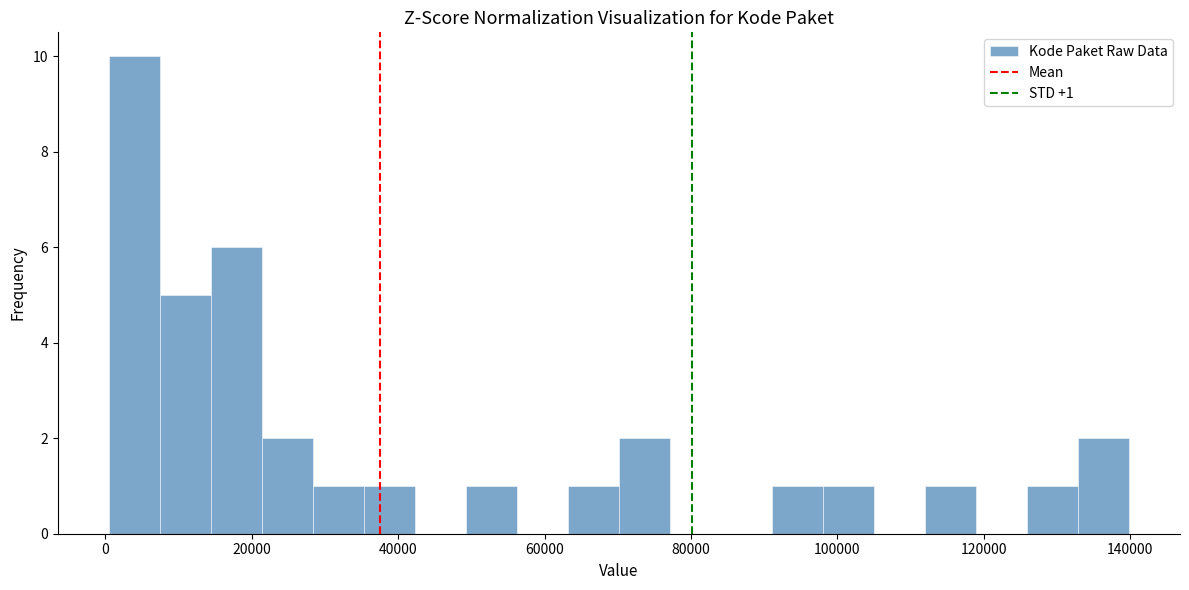

Around what value on the x-axis is the tallest bar? Give the approximate position of its centre, as read against the axis.

4000